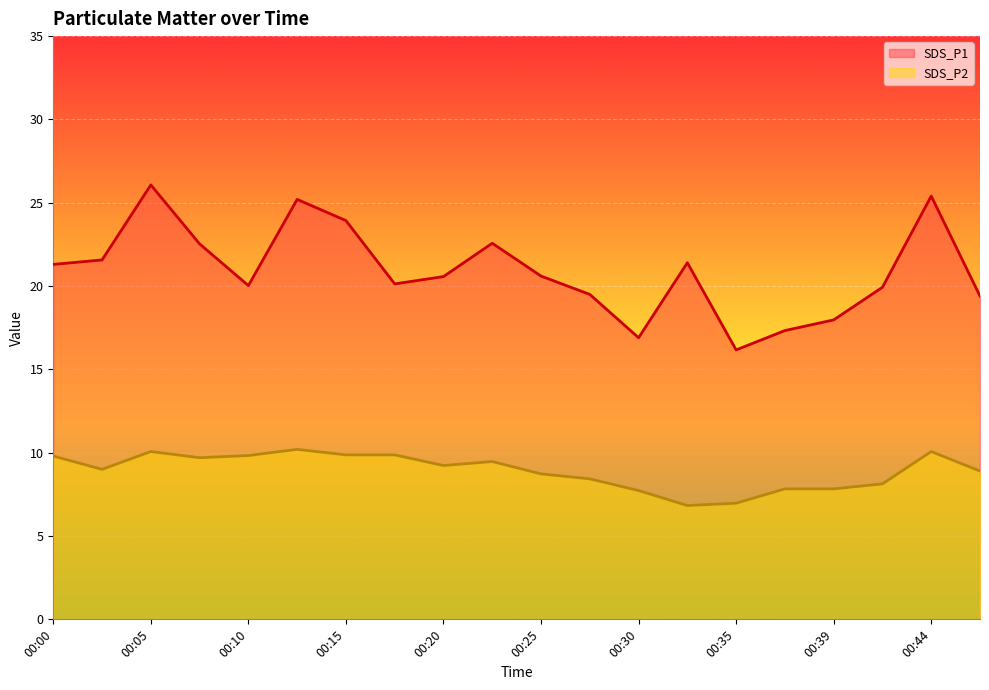

What are all the series names shown in the legend?

SDS_P1, SDS_P2